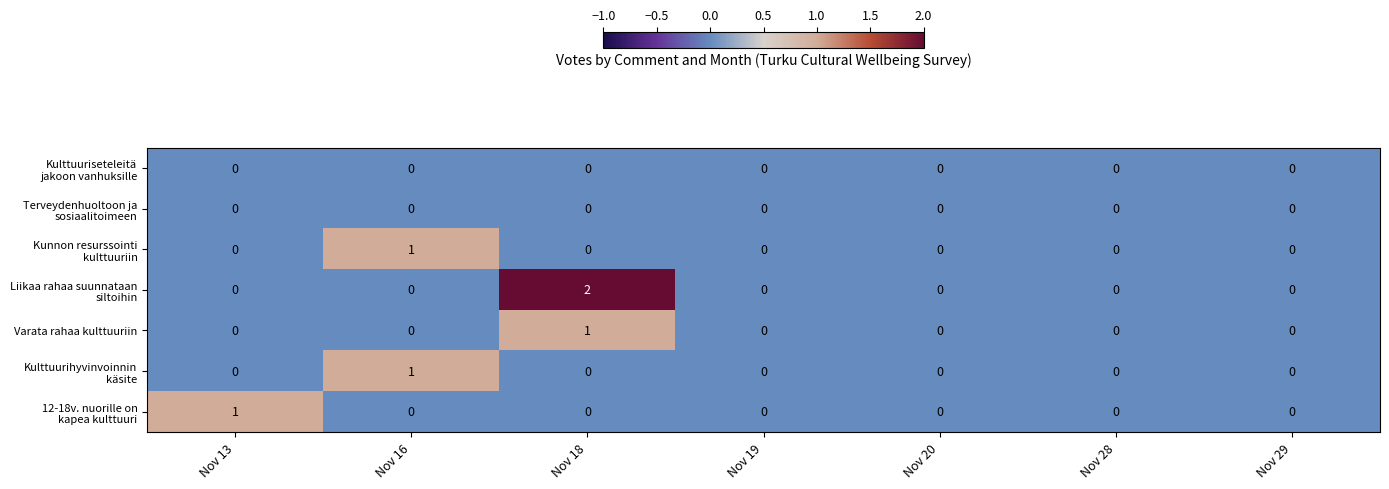

Which category has the highest value across all series?

Nov 18